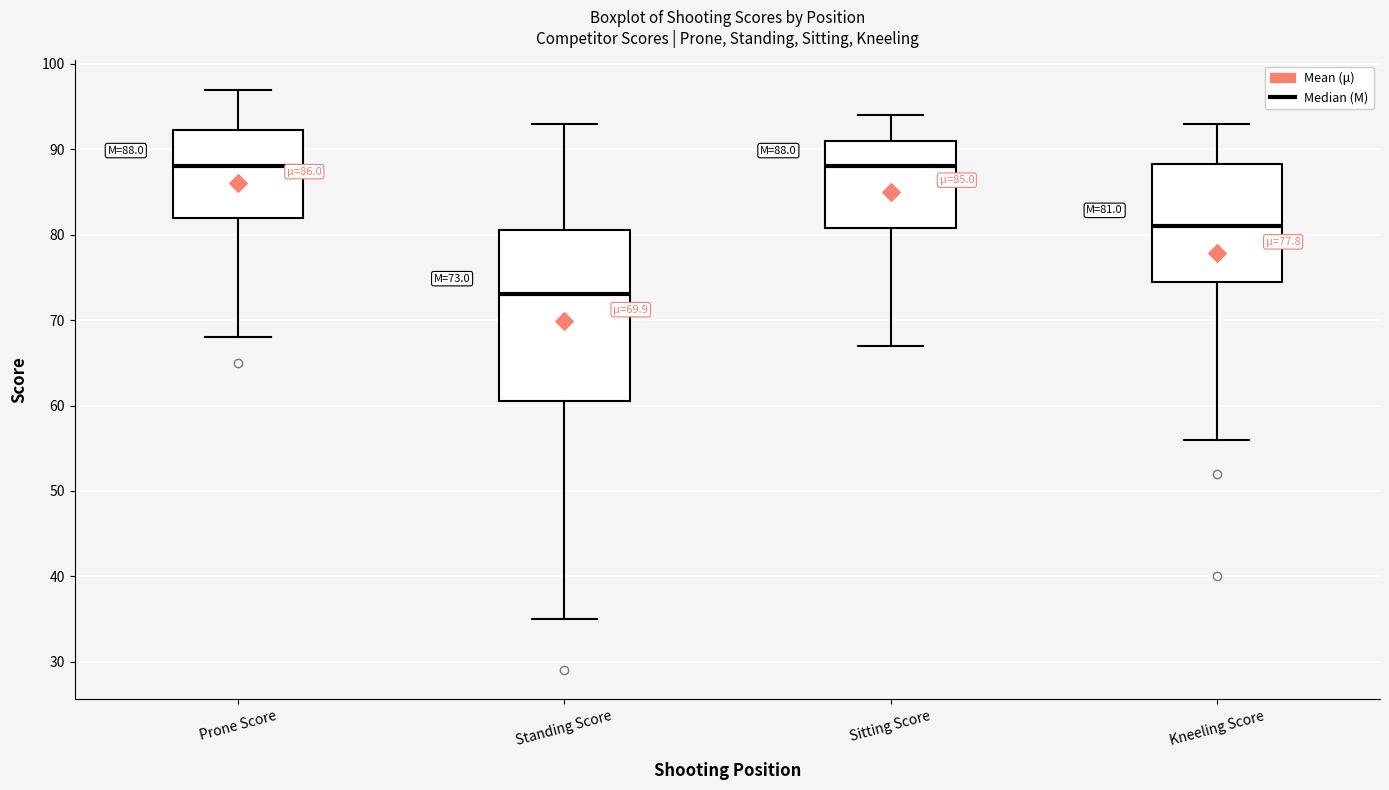

Comparing the boxes themselves (not the whiskers), which one is the tallest?

Standing Score